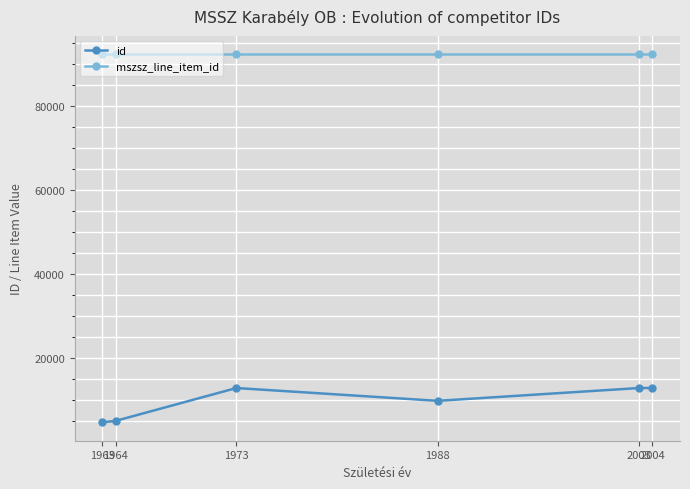

What is the difference between the highest and lowest values at 1973?

79458